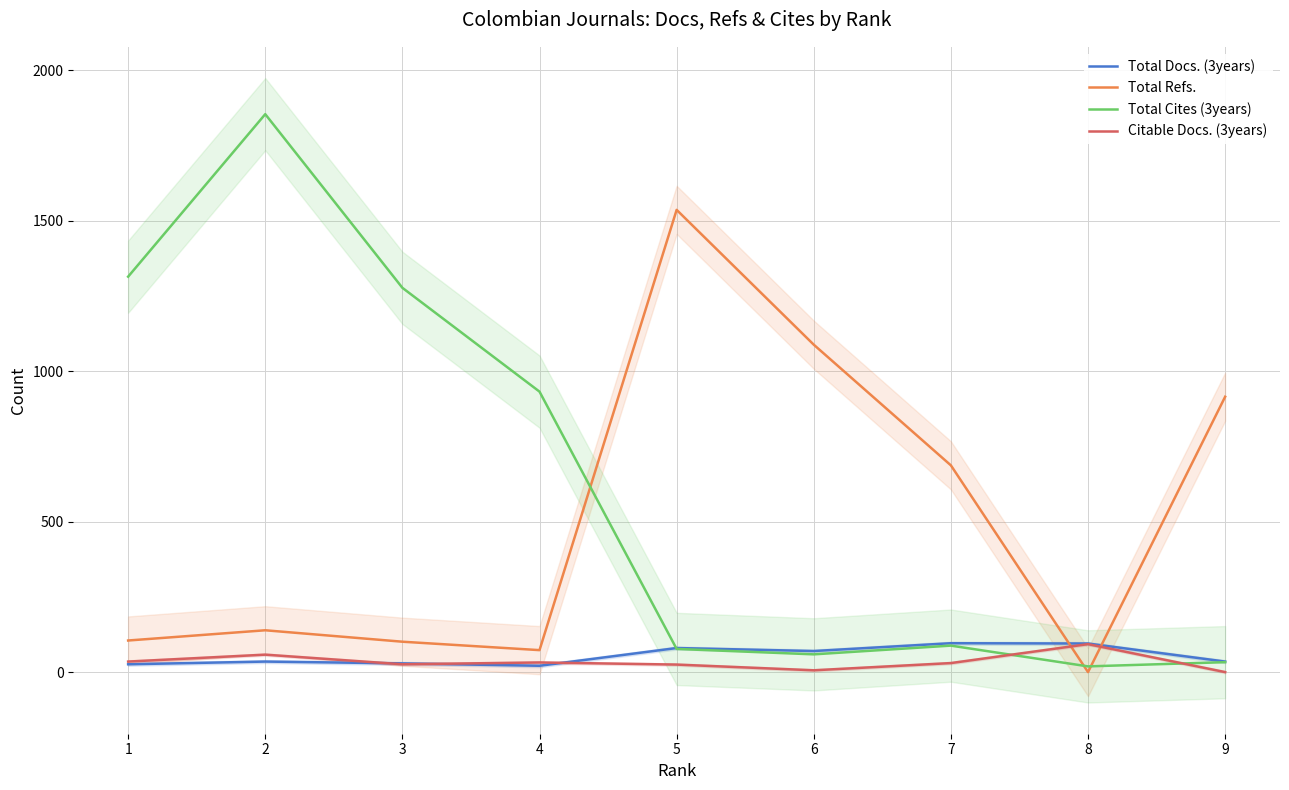

Reading left to right, what are all the values shown in this chart?

Total Docs. (3years): 26	35	29	21	80	70	96	95	35
Total Refs.: 105	139	101	73	1536	1088	687	0	915
Total Cites (3years): 1314	1854	1277	932	77	59	88	19	33
Citable Docs. (3years): 35	58	26	32	25	6	30	93	0